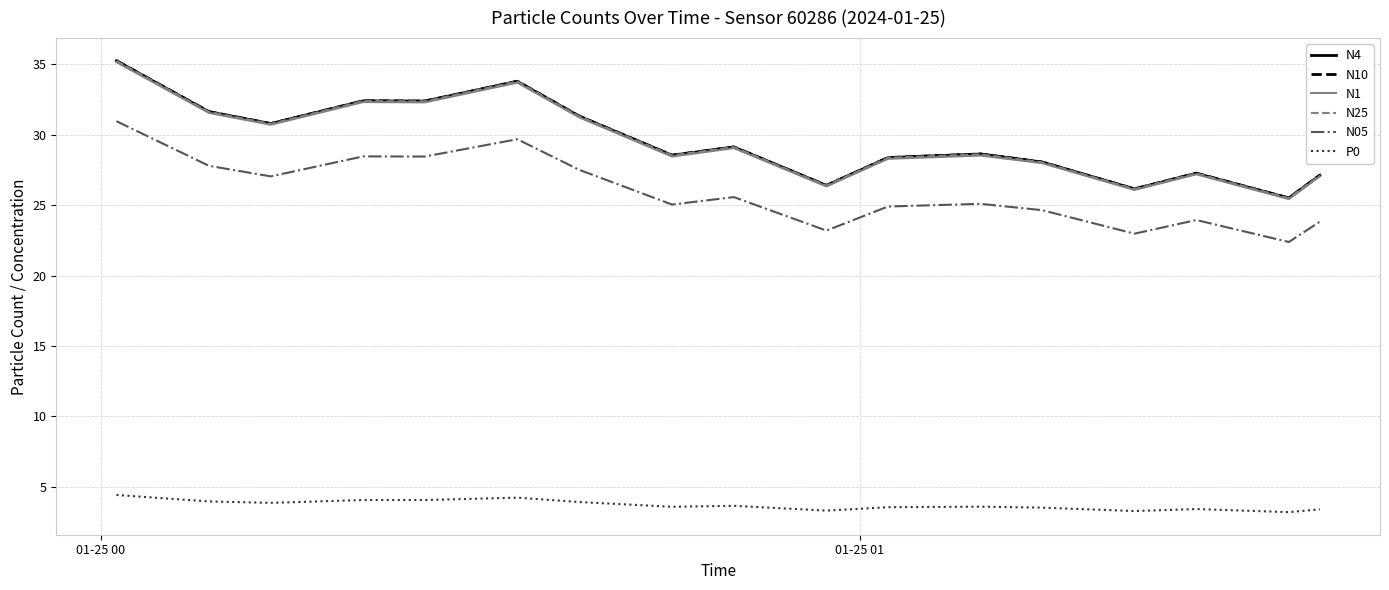

True or false: N4 and P0 intersect in this chart.

False